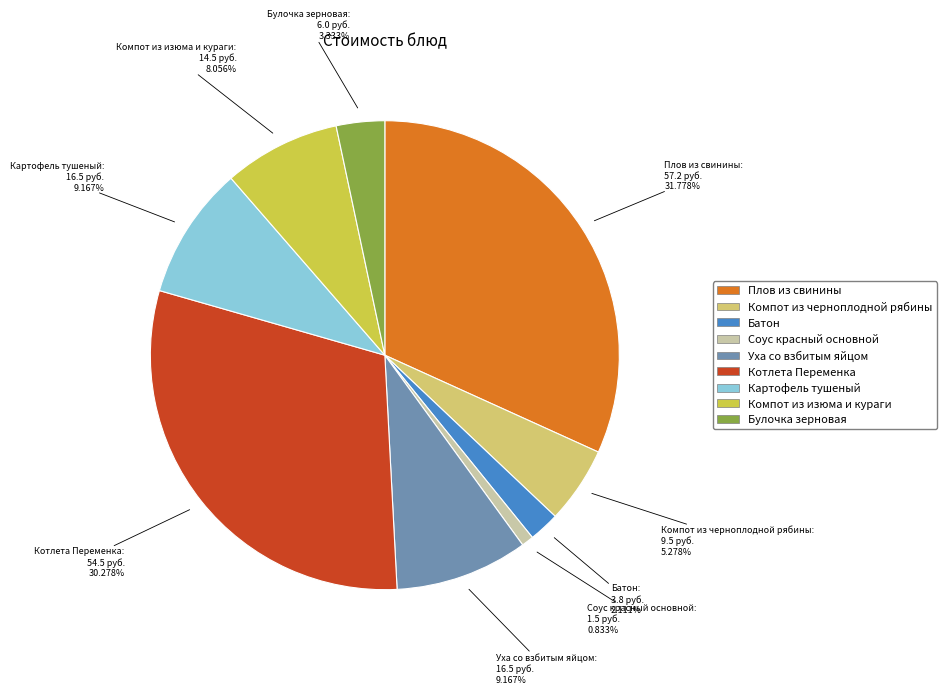

To the nearest percent, what percentage of the pie is Компот из черноплодной рябины?

5%